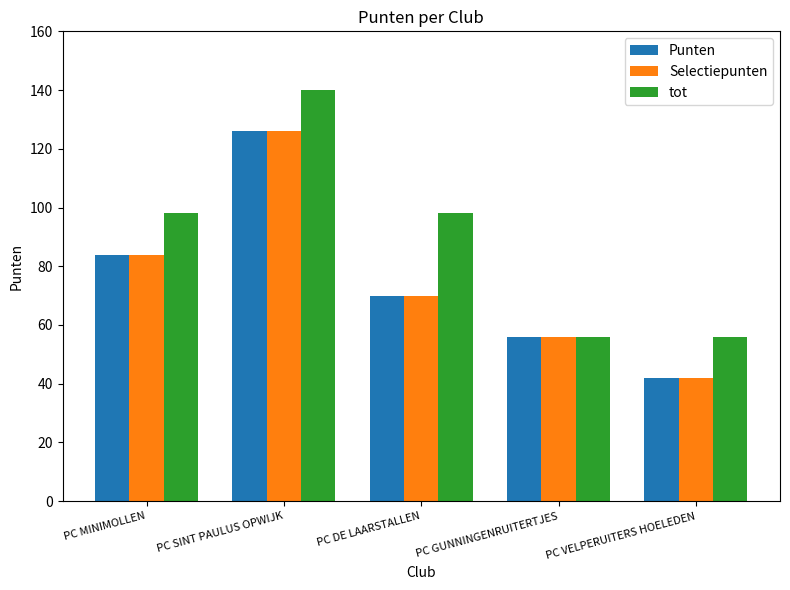

What is the label of the 4th bar from the right?

PC SINT PAULUS OPWIJK